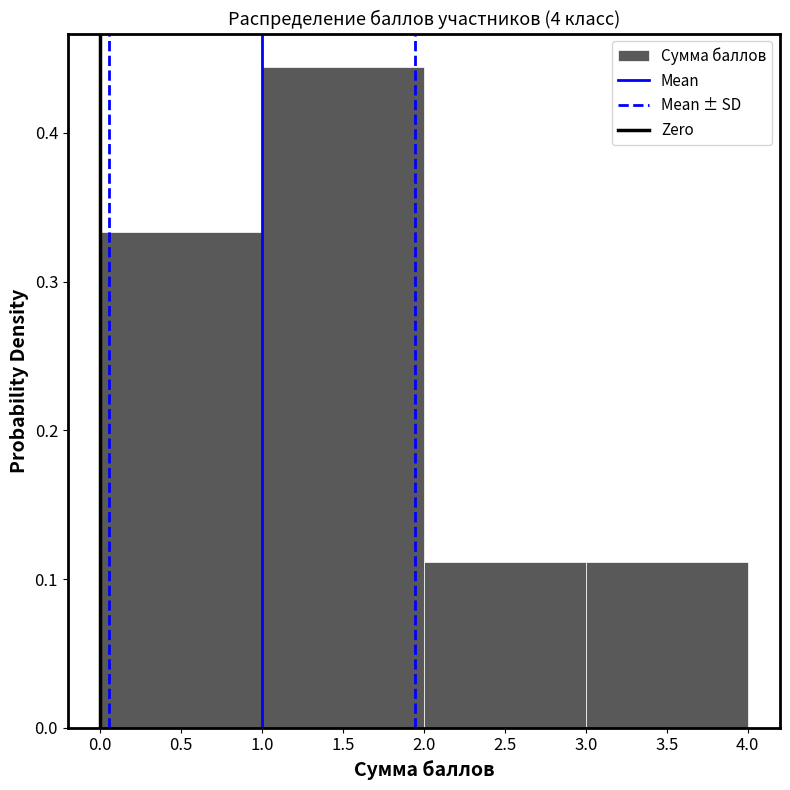

Reading left to right, transcribe this chart: for each bar, give the range it covers on the x-axis and its height. The values are not printed on the chart, so give them approximately, as read against the axis.

0.0 to 1.0: 0.33
1.0 to 2.0: 0.44
2.0 to 3.0: 0.11
3.0 to 4.0: 0.11